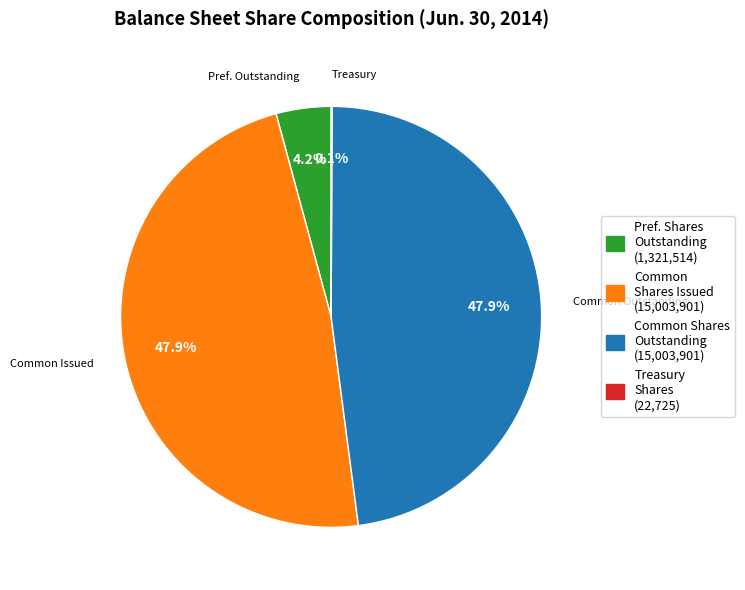

What portion of the pie excludes Common Shares Issued (15,003,901)?

52.1%